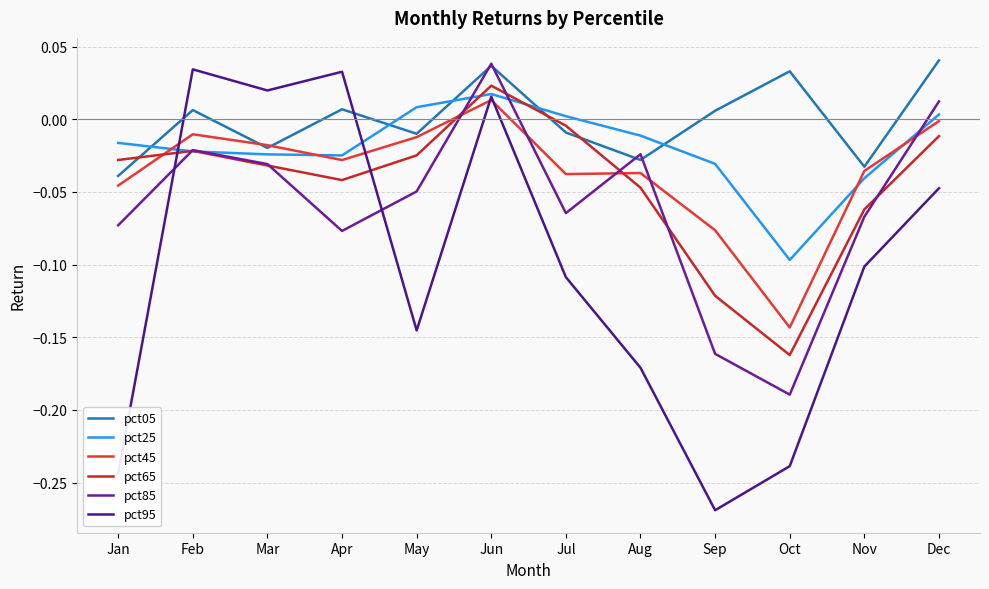

Reading left to right, extract all data points from this chart.

pct05: Jan=-0.0	Feb=0.0	Mar=-0.0	Apr=0.0	May=-0.0	Jun=0.0	Jul=-0.0	Aug=-0.0	Sep=0.0	Oct=0.0	Nov=-0.0	Dec=0.0
pct25: Jan=-0.0	Feb=-0.0	Mar=-0.0	Apr=-0.0	May=0.0	Jun=0.0	Jul=0.0	Aug=-0.0	Sep=-0.0	Oct=-0.1	Nov=-0.0	Dec=0.0
pct45: Jan=-0.0	Feb=-0.0	Mar=-0.0	Apr=-0.0	May=-0.0	Jun=0.0	Jul=-0.0	Aug=-0.0	Sep=-0.1	Oct=-0.1	Nov=-0.0	Dec=-0.0
pct65: Jan=-0.0	Feb=-0.0	Mar=-0.0	Apr=-0.0	May=-0.0	Jun=0.0	Jul=-0.0	Aug=-0.0	Sep=-0.1	Oct=-0.2	Nov=-0.1	Dec=-0.0
pct85: Jan=-0.1	Feb=-0.0	Mar=-0.0	Apr=-0.1	May=-0.0	Jun=0.0	Jul=-0.1	Aug=-0.0	Sep=-0.2	Oct=-0.2	Nov=-0.1	Dec=0.0
pct95: Jan=-0.2	Feb=0.0	Mar=0.0	Apr=0.0	May=-0.1	Jun=0.0	Jul=-0.1	Aug=-0.2	Sep=-0.3	Oct=-0.2	Nov=-0.1	Dec=-0.0